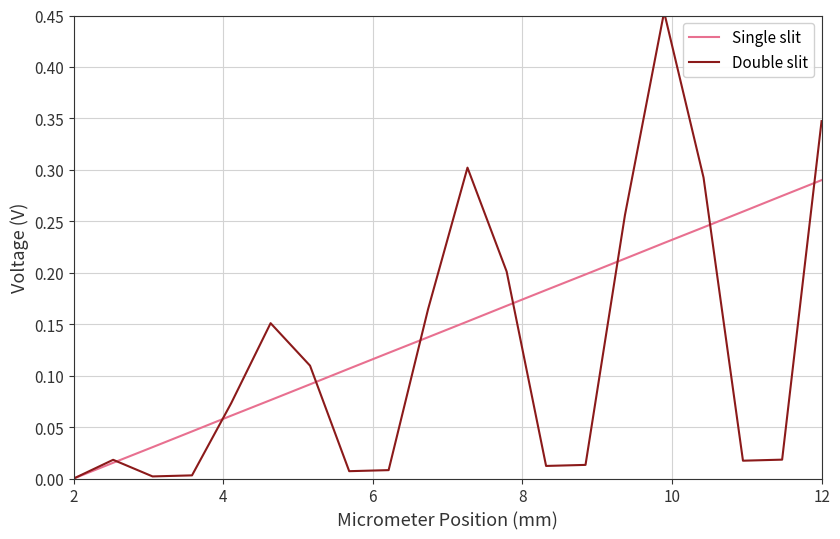

List the series in order of their peak value, lowest first.

Single slit, Double slit